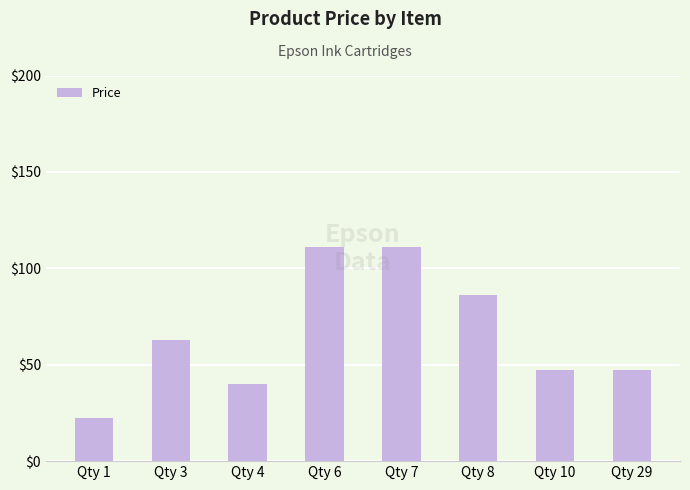

Where does the data first go above 62?

Qty 3